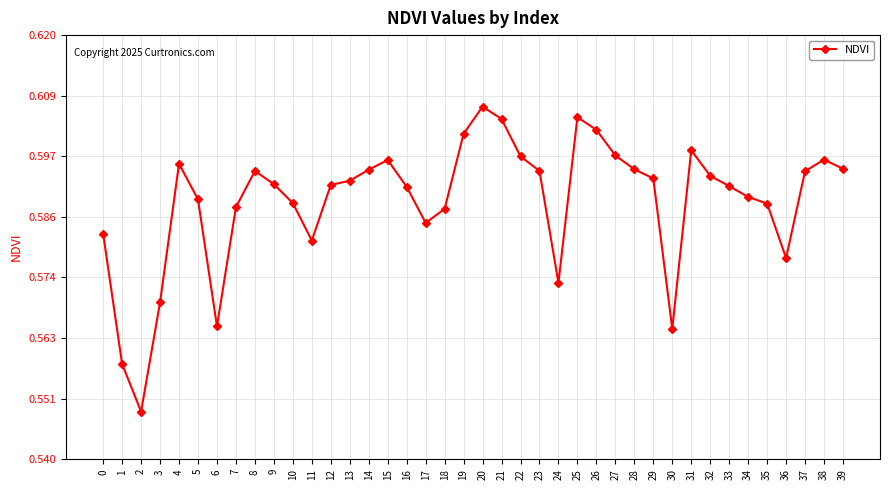

Count the number of data series in this chart.

1